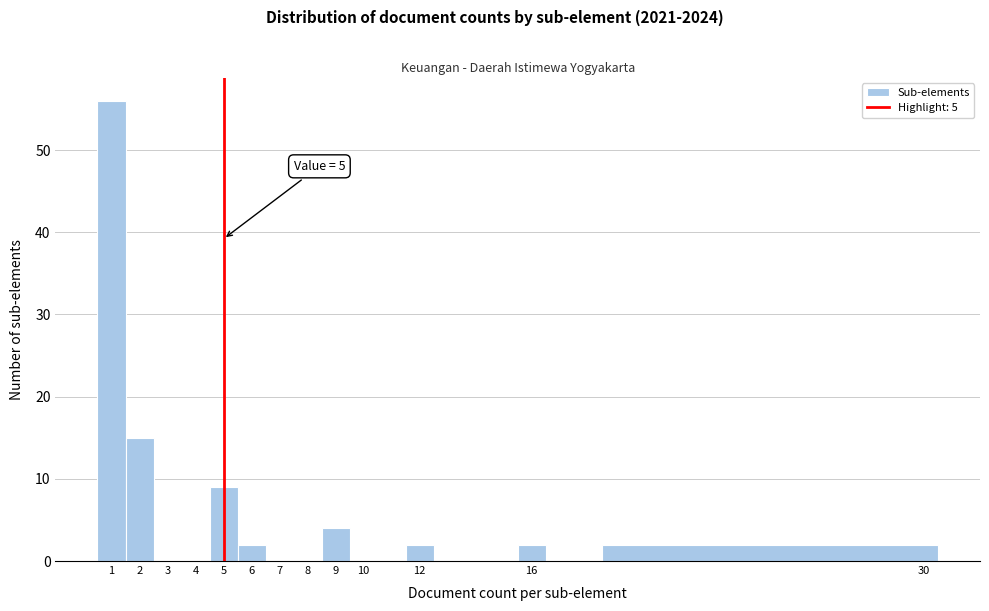

Over which range of the x-axis is the bar tallest?

0.5 to 1.5